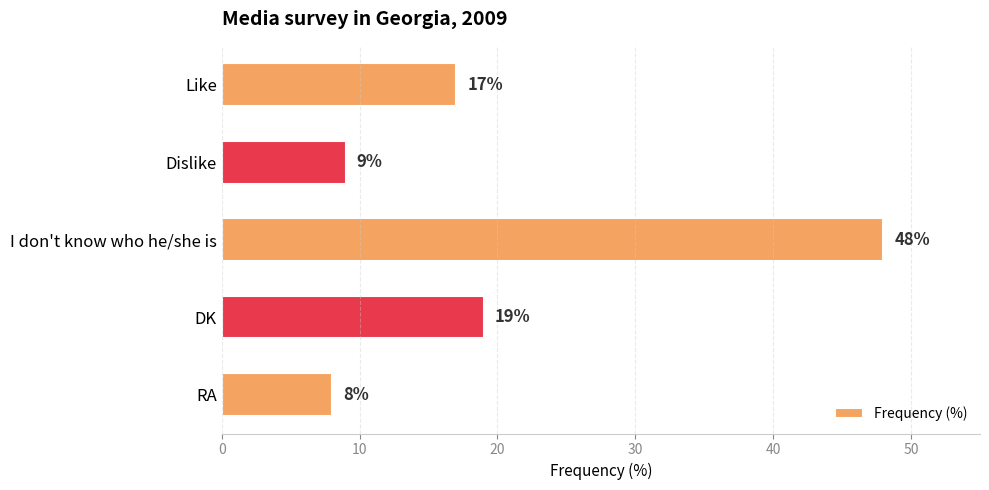

Rank the categories by value from highest to lowest.

I don't know who he/she is, DK, Like, Dislike, RA